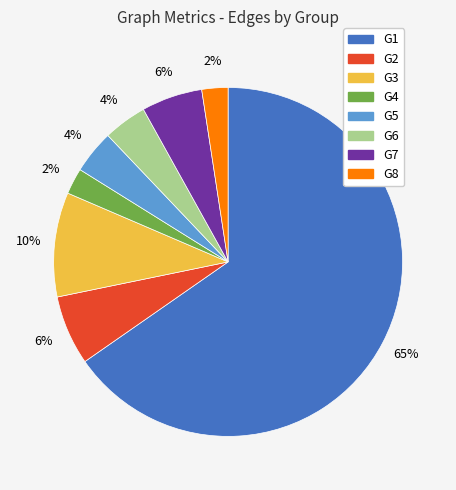

To the nearest percent, what percentage of the pie is G6?

4%